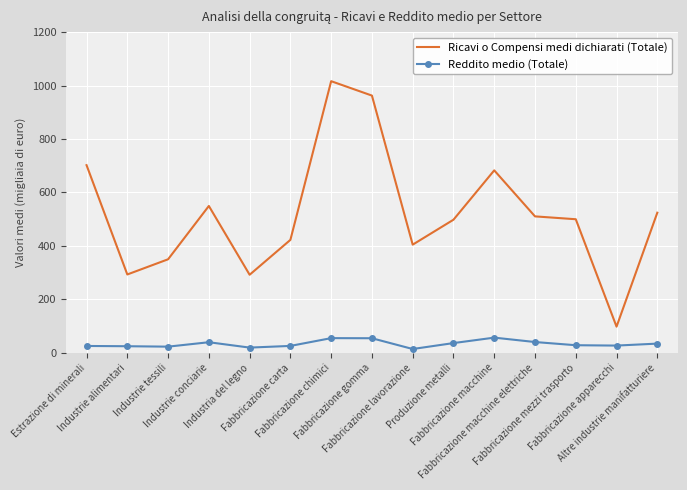

What is the total value across all series at Fabbricazione chimici?

1070.9